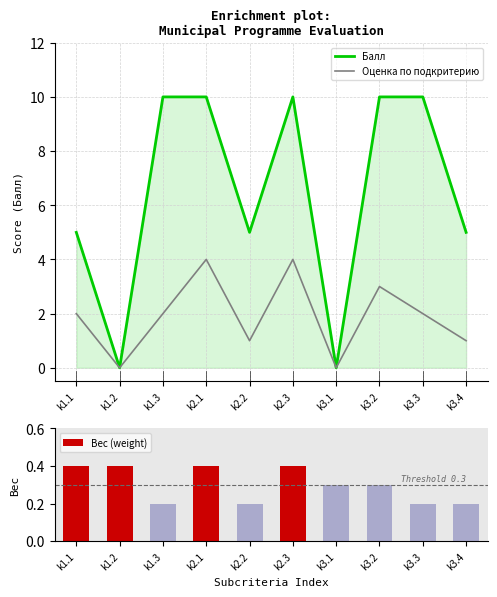

The value of Балл at k3.4 is 8.9. True or false?

False